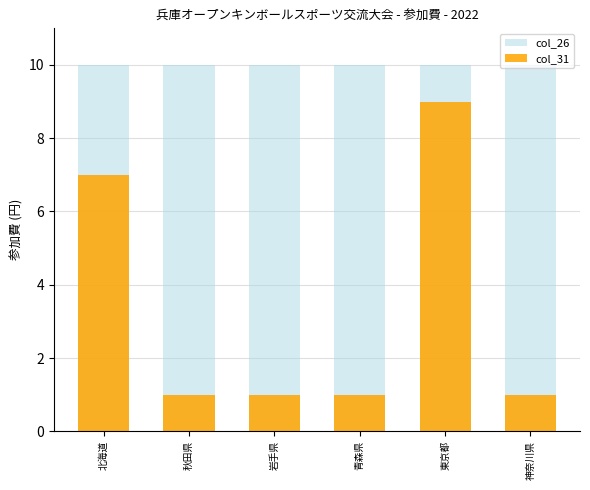

Reading right to left, extract all data points from this chart.

col_26: 10	10	10	10	10	10
col_31: 1	9	1	1	1	7